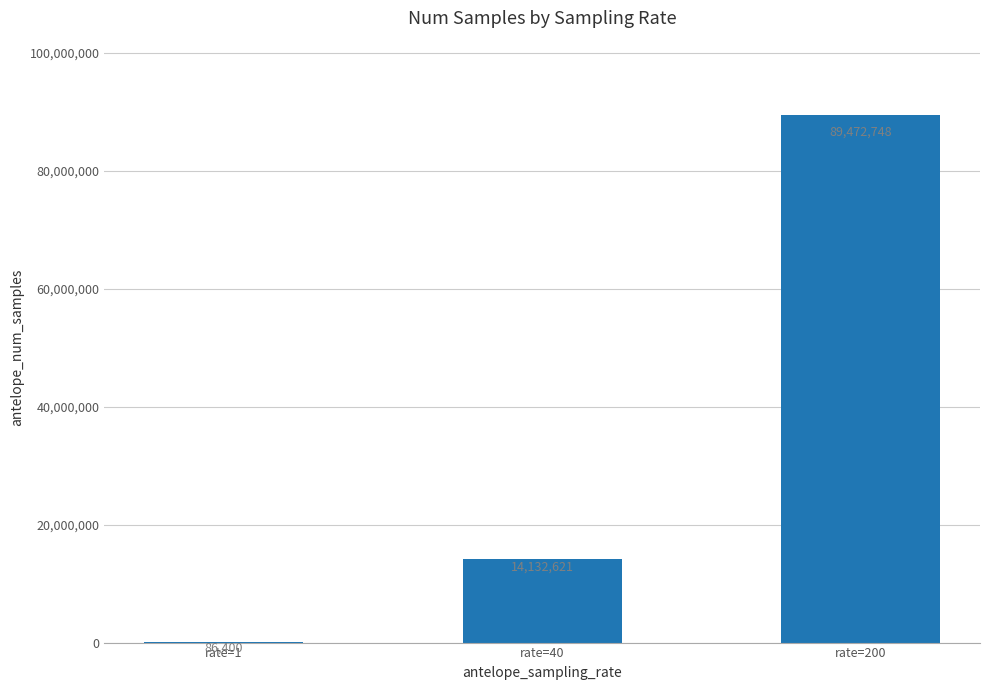

Reading left to right, extract all data points from this chart.

rate=1=86400	rate=40=14132621	rate=200=89472748